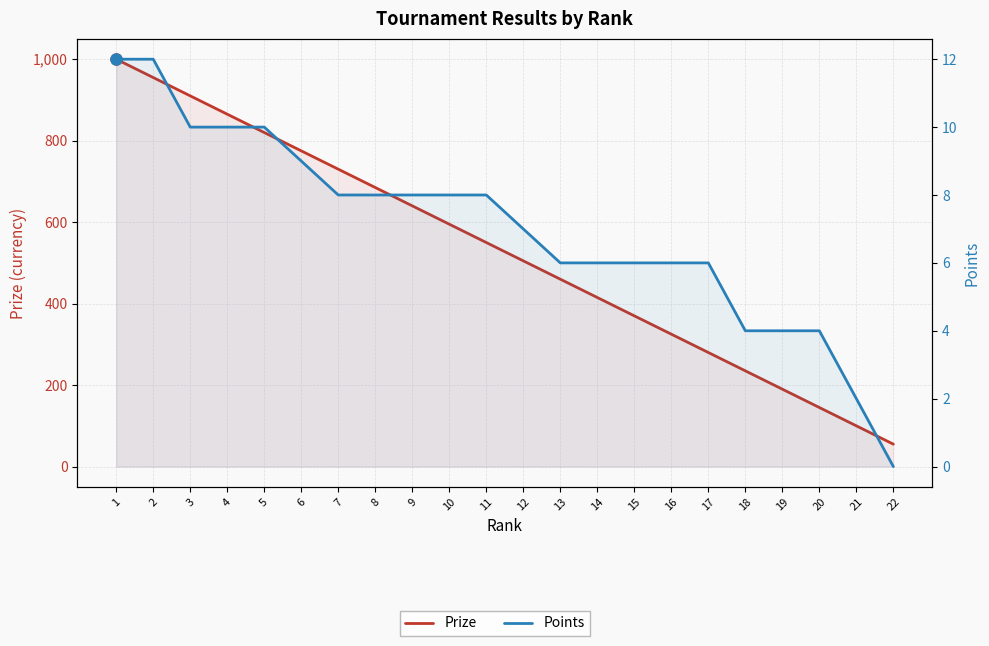

List the series in order of their overall mean, lowest first.

Points, Prize